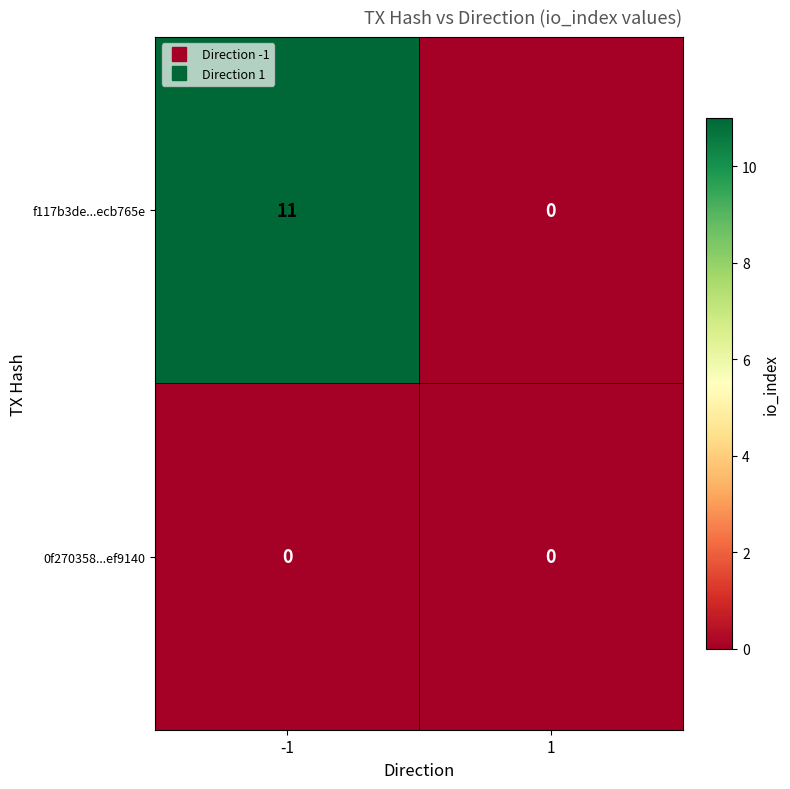

What is the difference between the f117b3de...ecb765e values at 1 and -1?

11